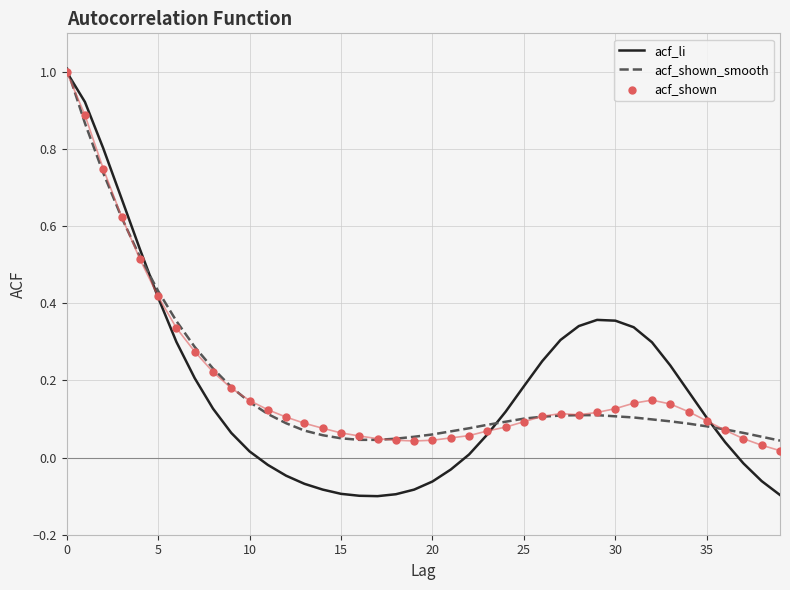

What is the total value across all series at 9?

0.4